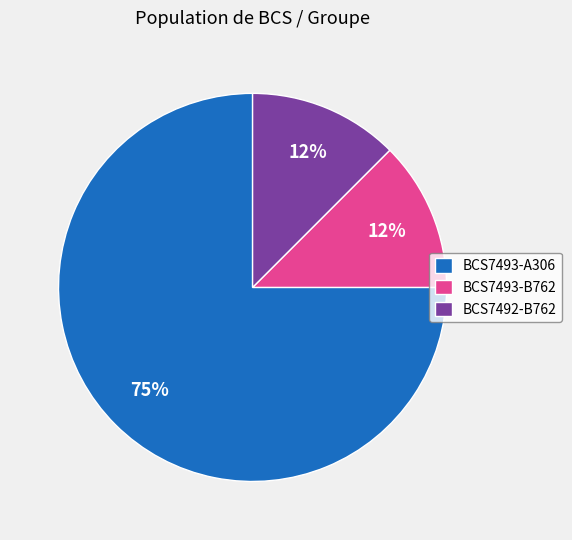

Does any single category account for the majority?

Yes